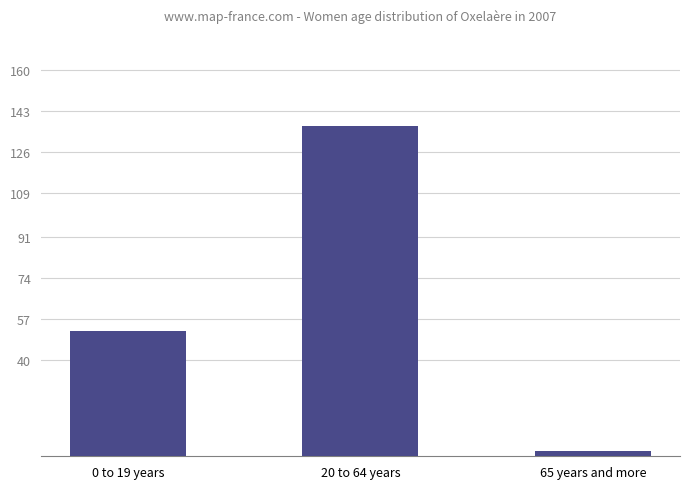

List the labels in order of value, smallest first.

65 years and more, 0 to 19 years, 20 to 64 years